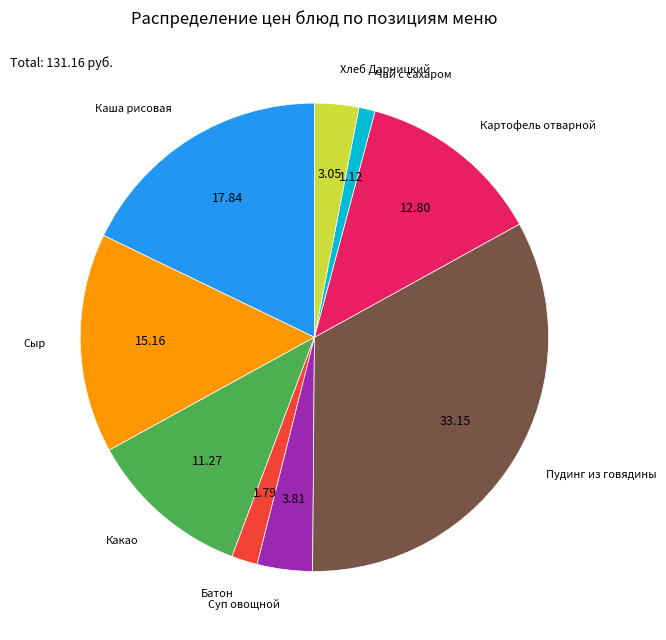

Does any single category account for the majority?

No